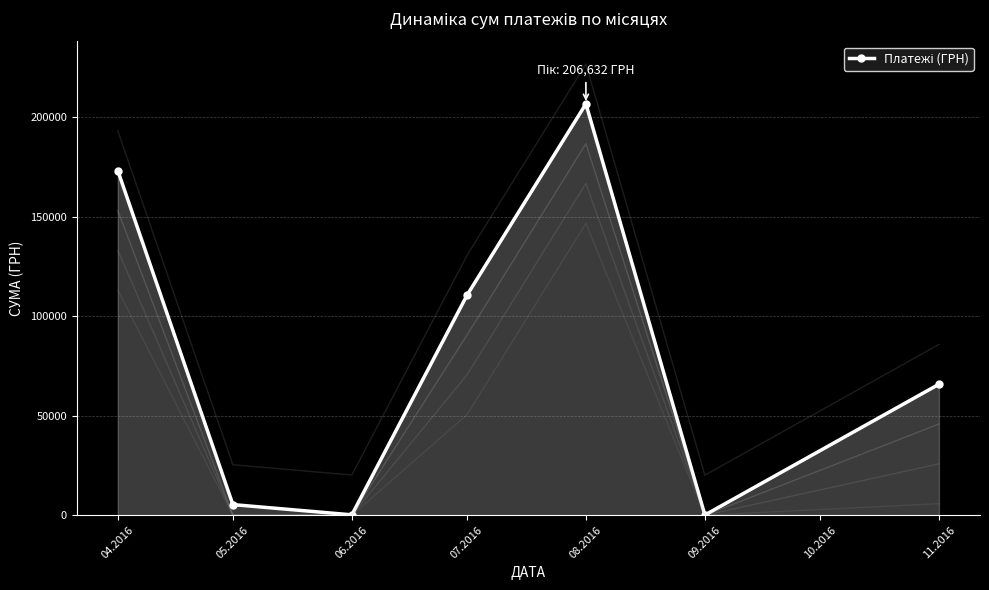

How many data points are above 65790?

4